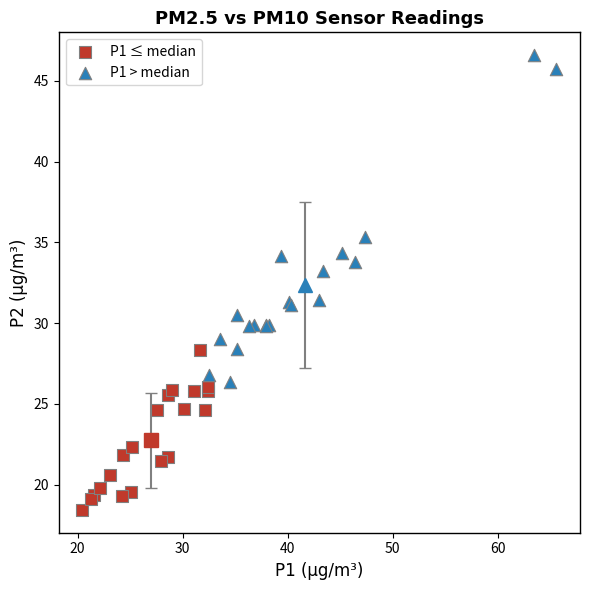

Which series reaches the minimum Y coordinate?

P1 ≤ median